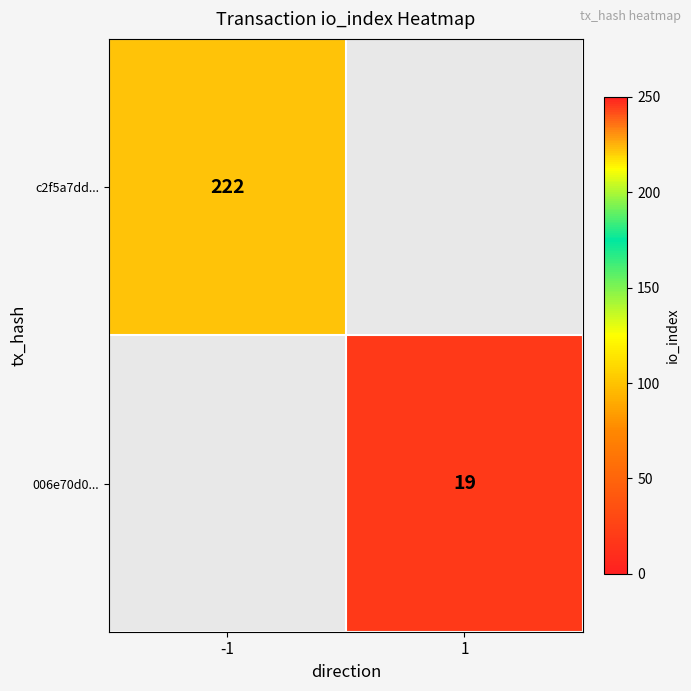

True or false: c2f5a7dd... has a value of 222 at -1.

True